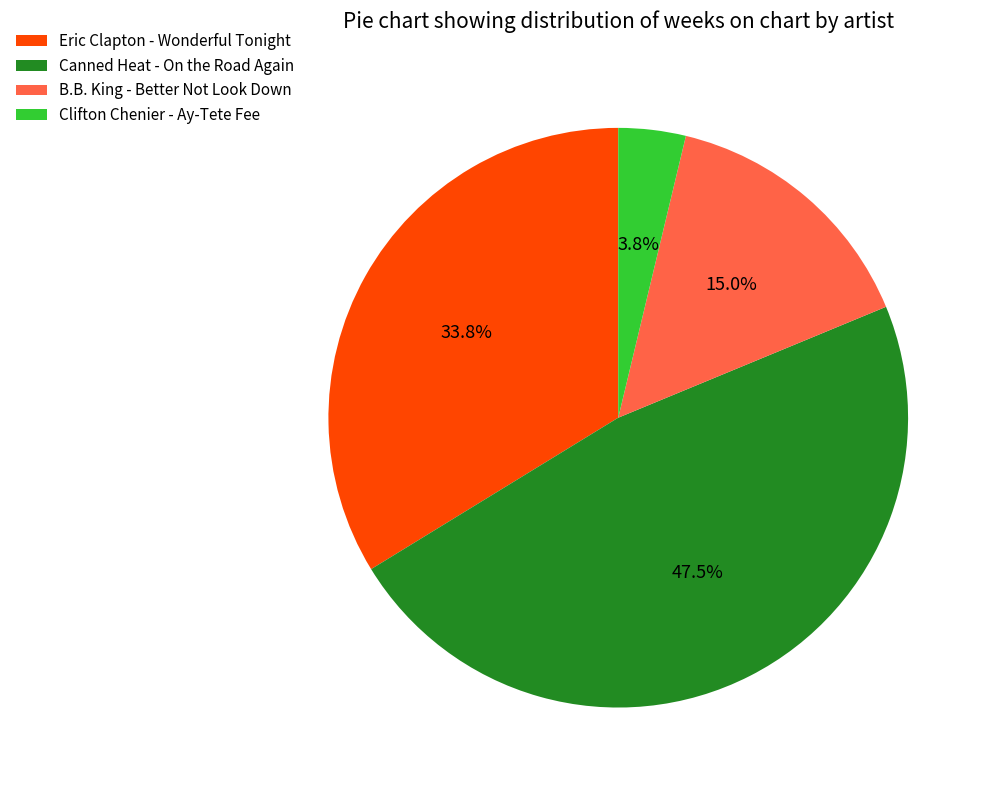

Rank the categories by value from highest to lowest.

Canned Heat - On the Road Again, Eric Clapton - Wonderful Tonight, B.B. King - Better Not Look Down, Clifton Chenier - Ay-Tete Fee